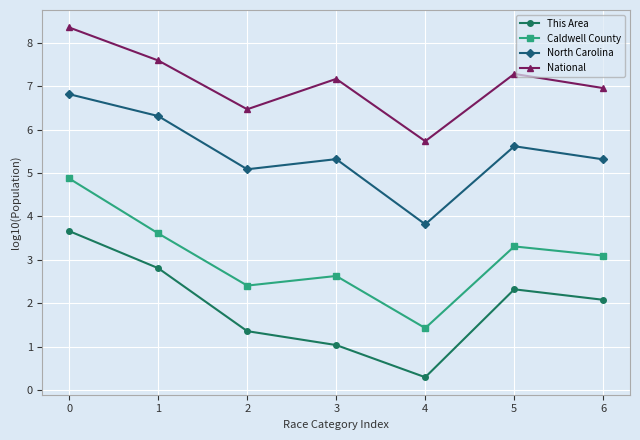

True or false: This Area and National cross at least once.

False